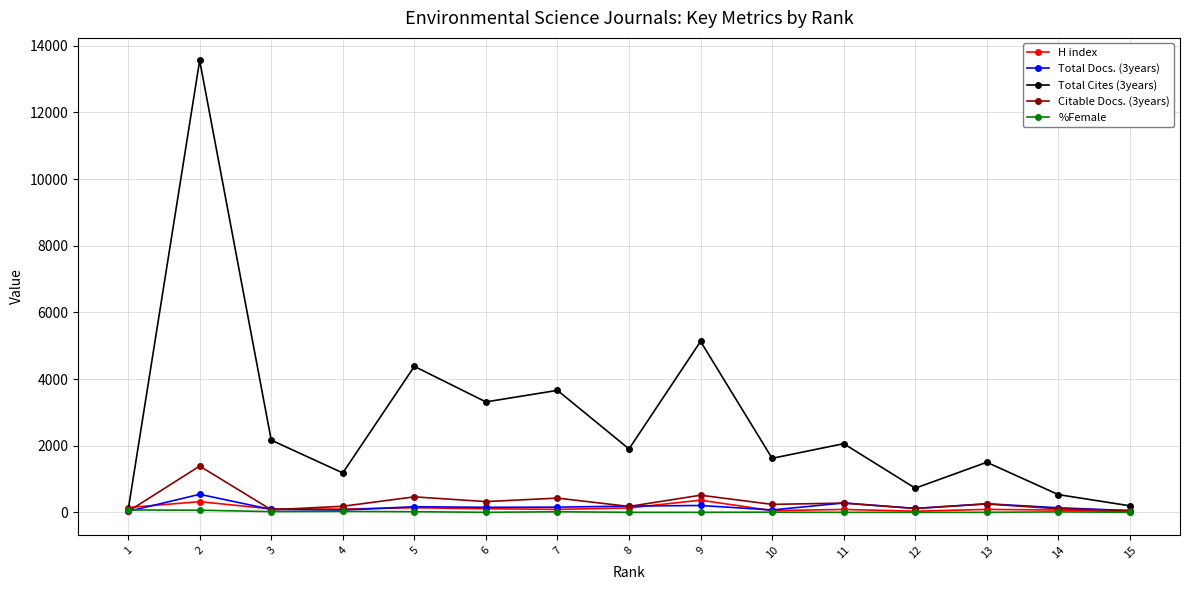

Is the value of Citable Docs. (3years) at 12 greater than the value of Total Cites (3years) at 7?

No